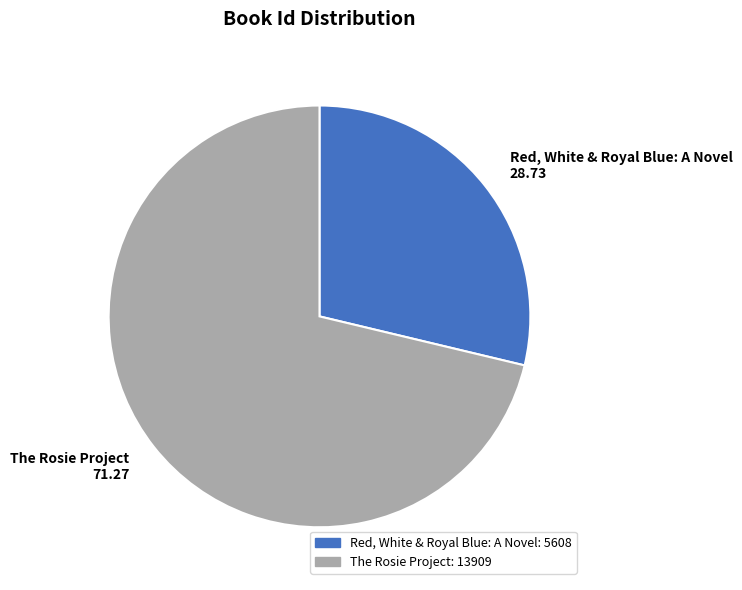

True or false: Red, White & Royal Blue: A Novel 28.73 accounts for 36% of the total.

False